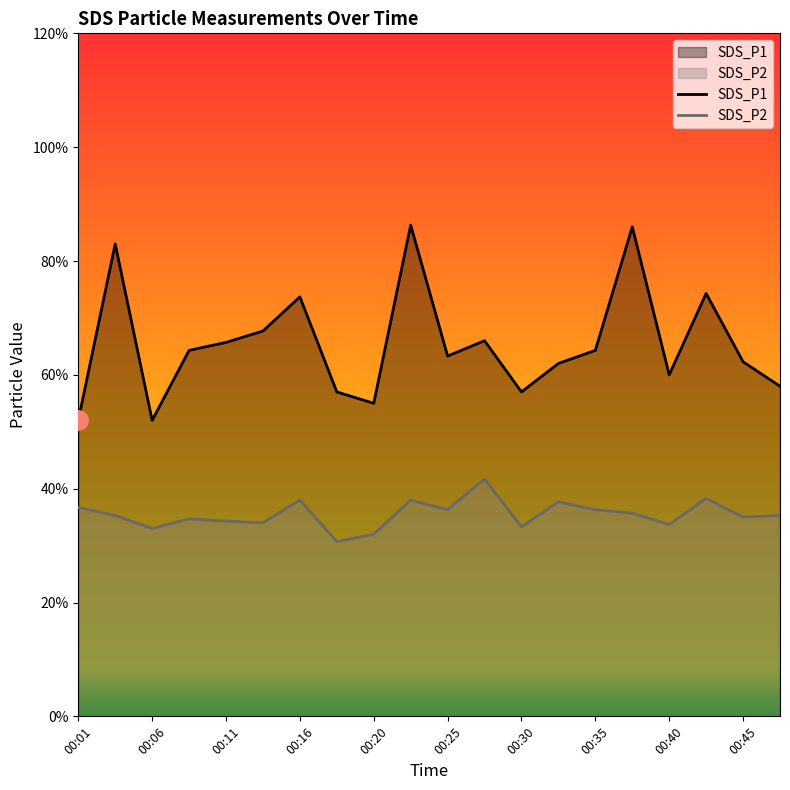

Which series has the largest total across all categories?

SDS_P1